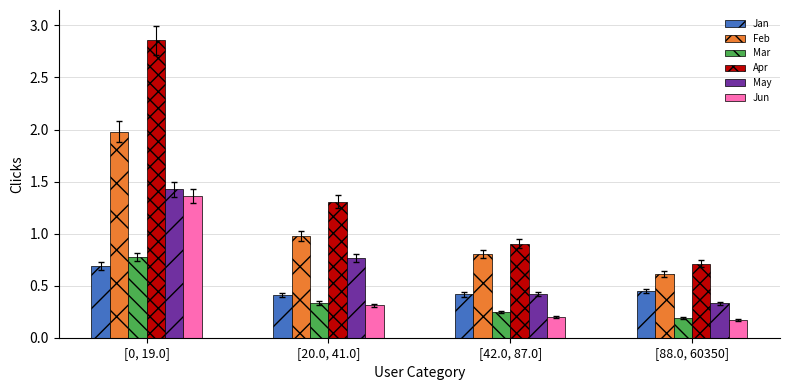

How many bars are there in each group?

6